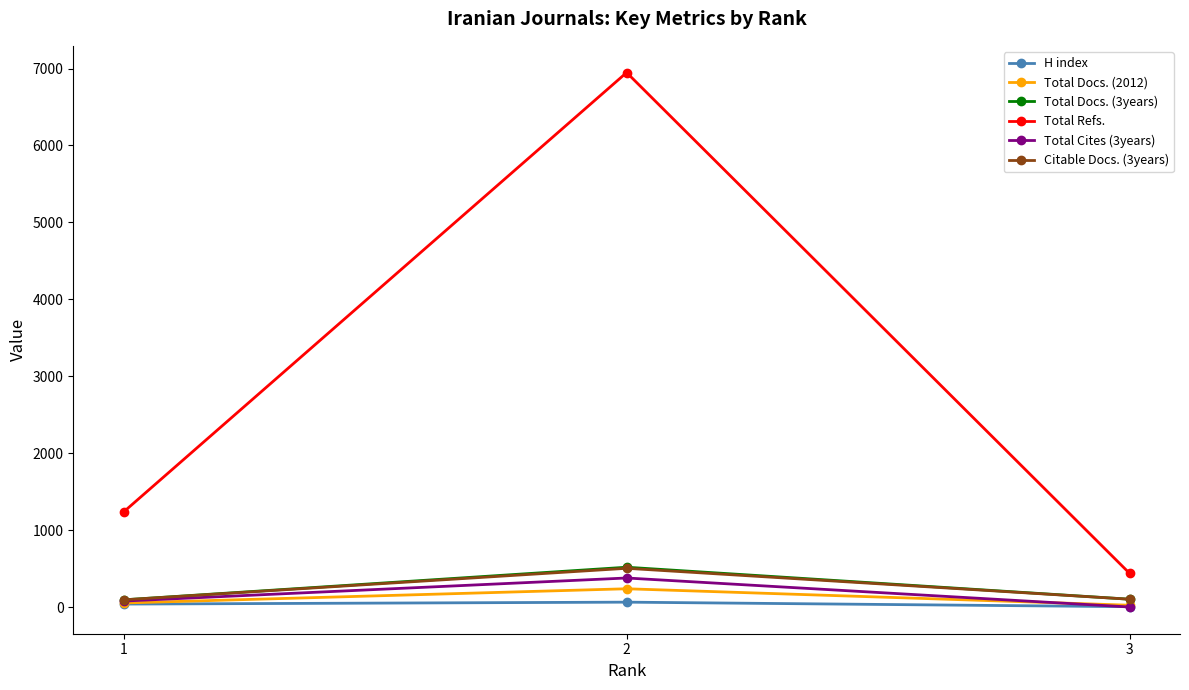

The value of Total Docs. (3years) at 2 is 218. True or false?

False